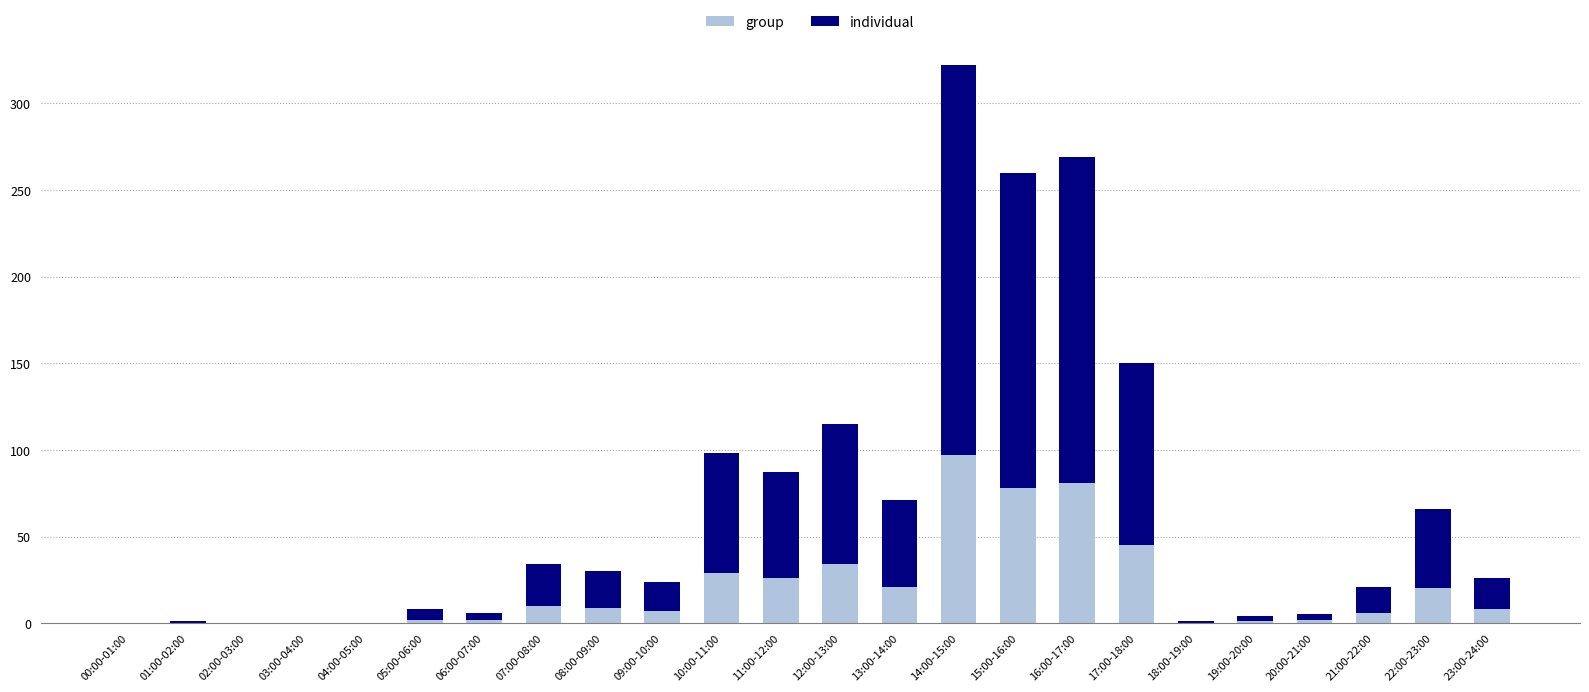

What are all the series names shown in the legend?

group, individual